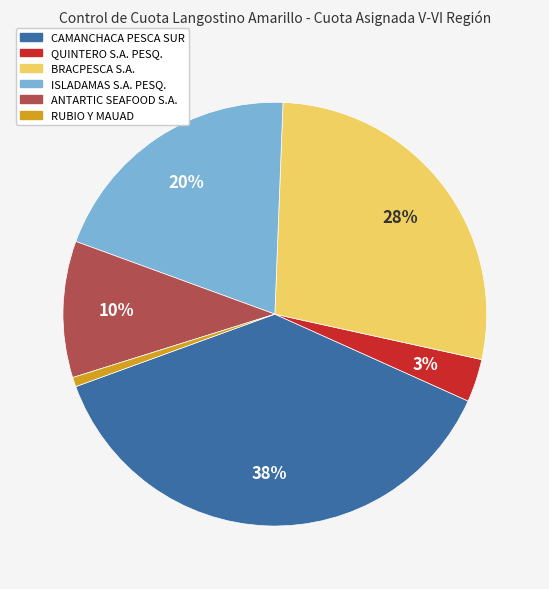

To the nearest percent, what is the average slice percentage?

17%